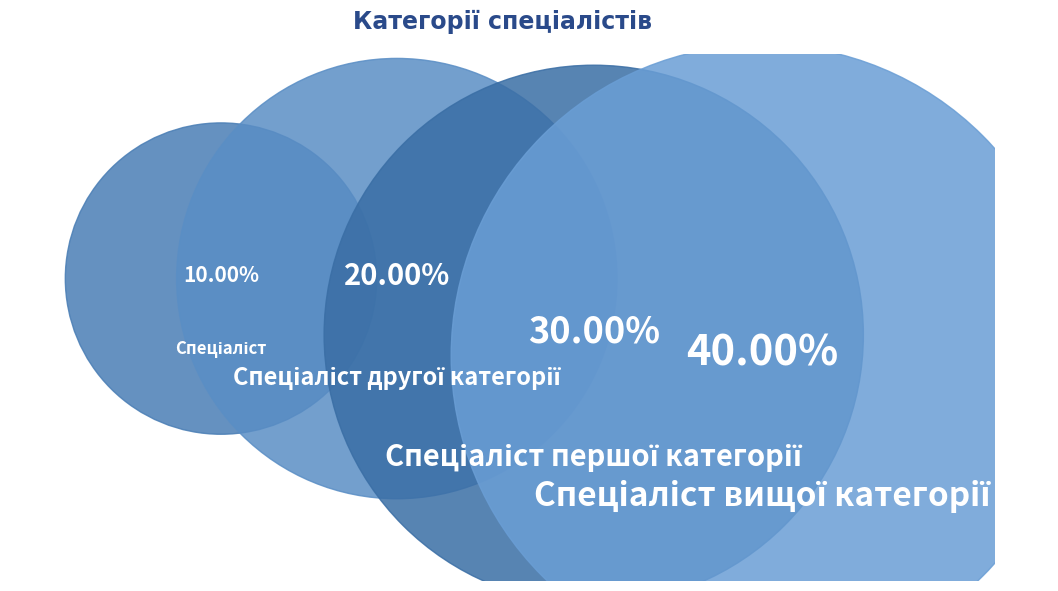

The Спеціаліст slice represents 1% of the pie. True or false?

False